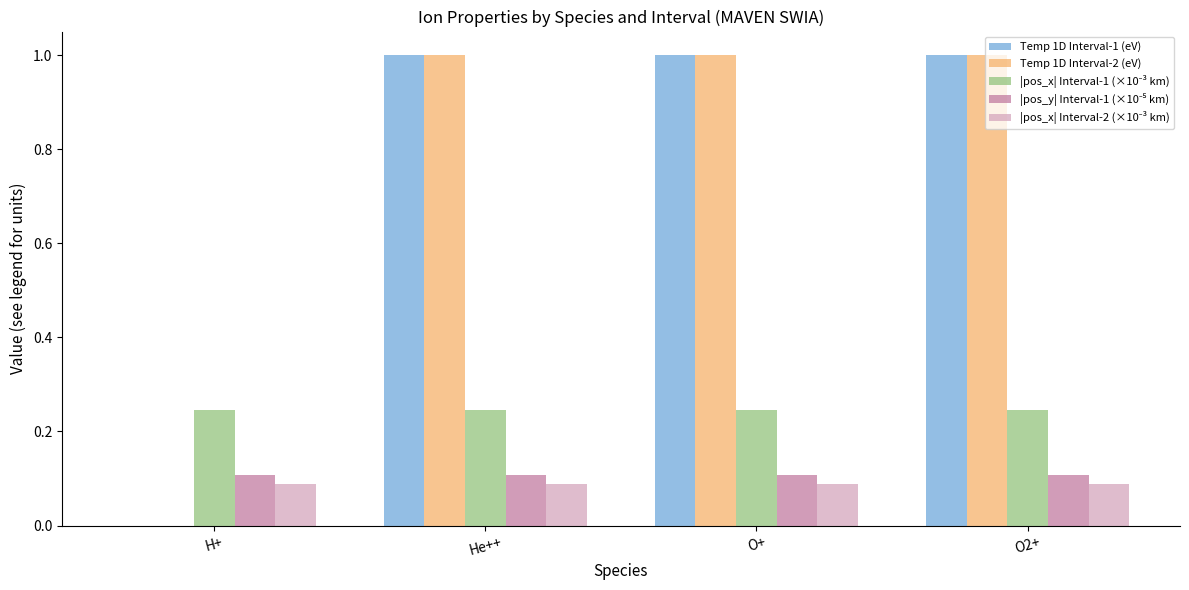

The Temp 1D Interval-1 (eV) series shows 0.4 at H+. True or false?

False